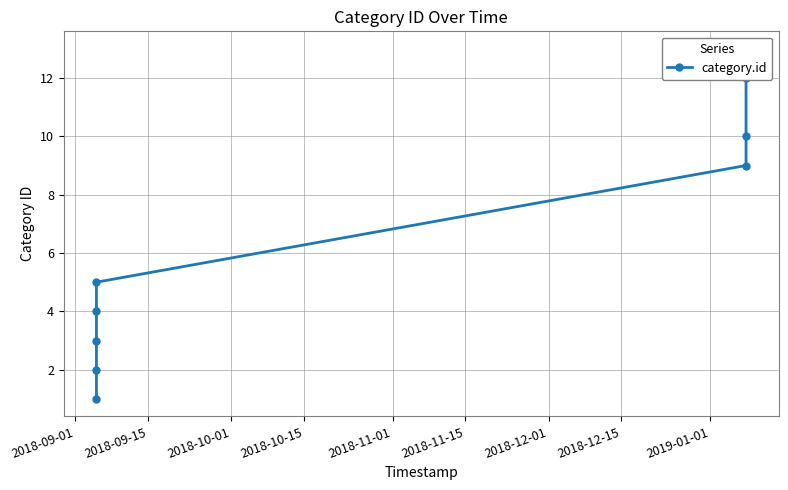

How many data points are less than 5?

4